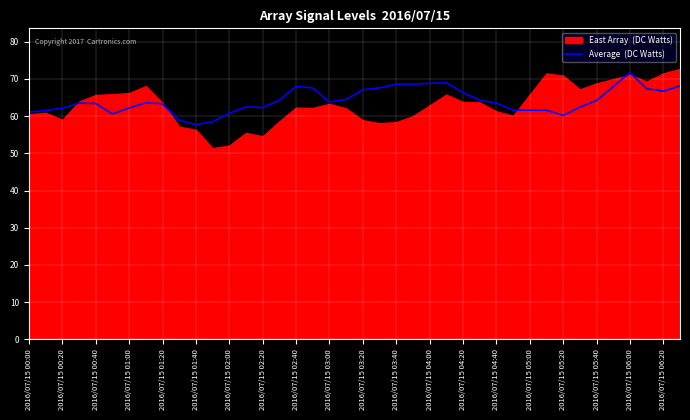

The value at 2016/07/15 04:20 is 118.3. True or false?

False